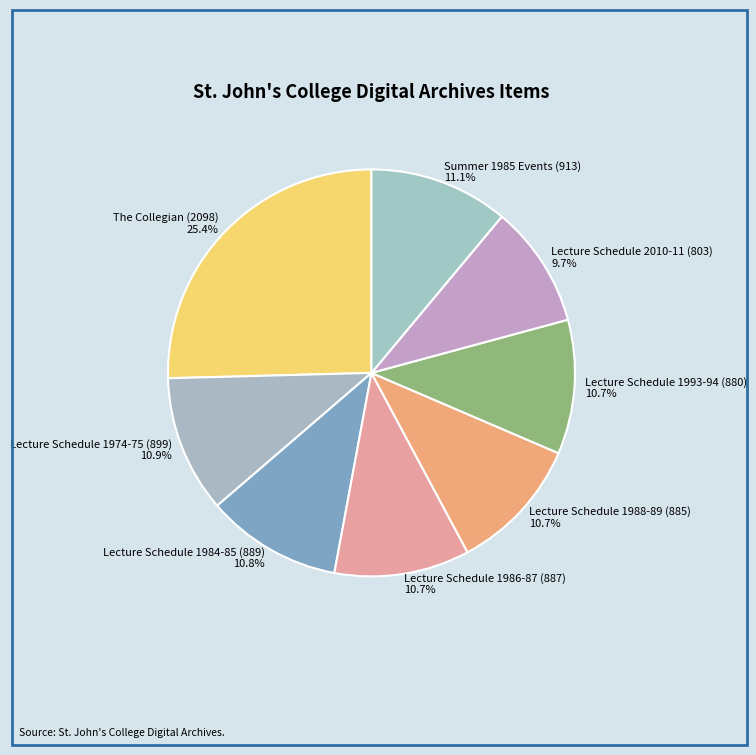

How many slices are in this pie chart?

8